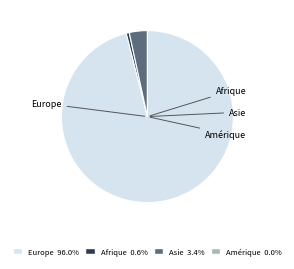

The Afrique slice represents 15% of the pie. True or false?

False